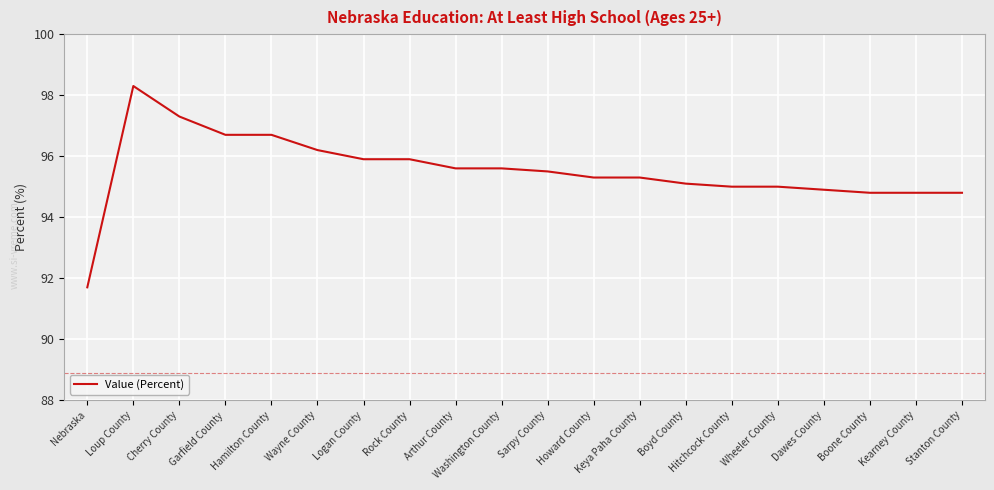

What position from the left is Boyd County?

14